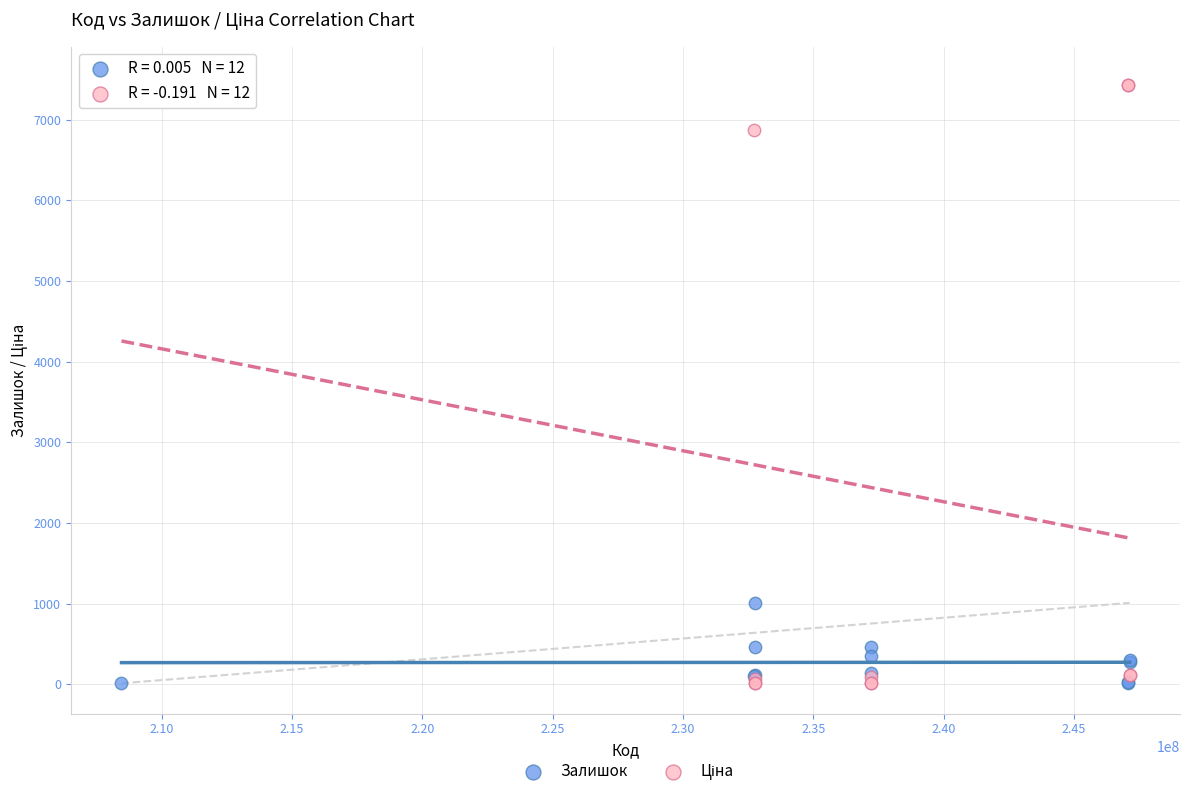

Across all series, what Y value is closest to 3770?

1008.0